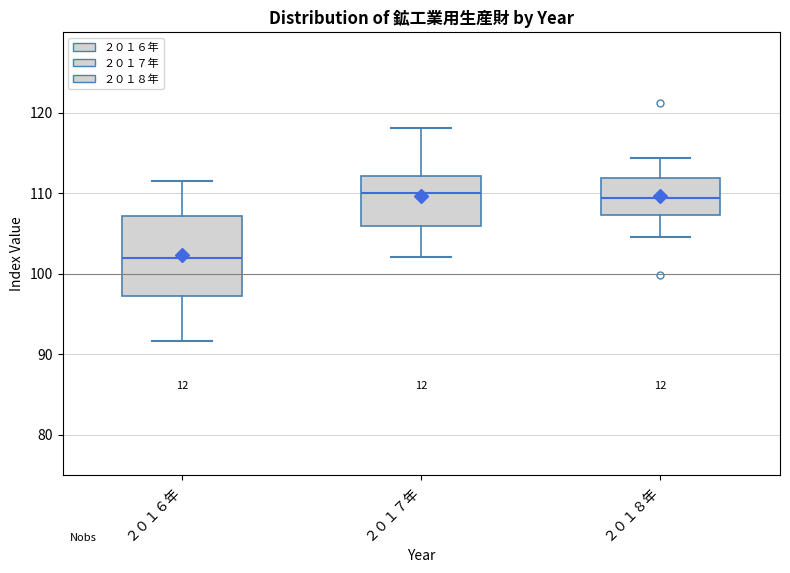

Reading left to right, transcribe this box plot: for each box, give where its median line is, the range the box spans, and where its two whiskers end, as read against the y-axis. The values are not printed on the chart, so give them approximately, as read against the axis.

２０１６年: median 102, box 97 to 107, whiskers 92 to 112
２０１７年: median 110, box 106 to 112, whiskers 102 to 118
２０１８年: median 109, box 107 to 112, whiskers 105 to 114